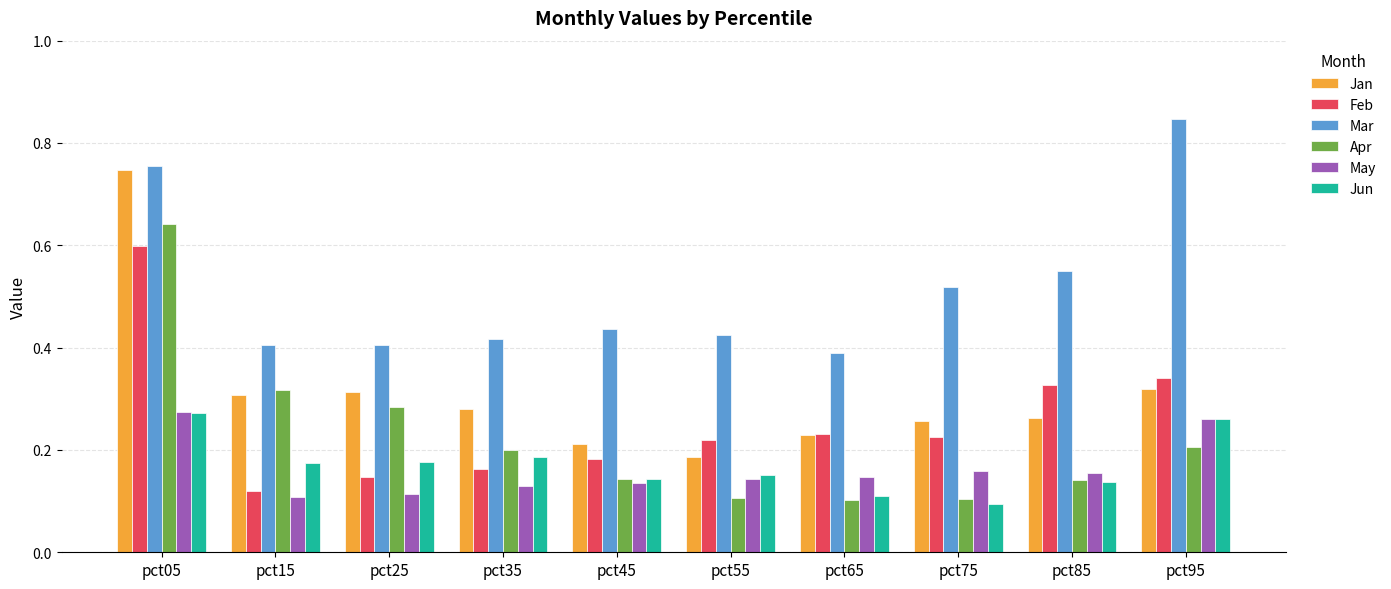

At which category is the sum across all series the highest?

pct05